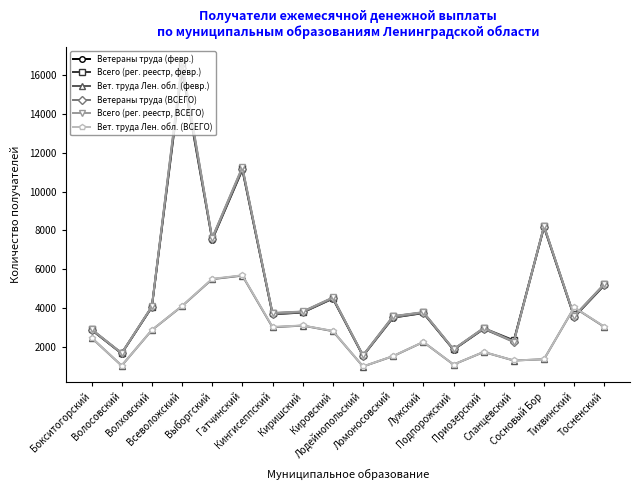

Which series changed the most between Кировский and Сланцевский?

Всего (рег. реестр, ВСЕГО)